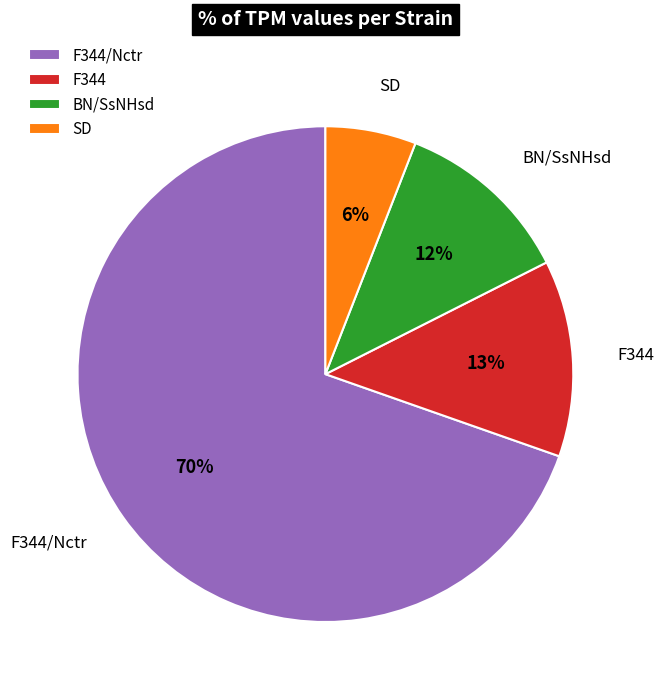

How many slices are in this pie chart?

4